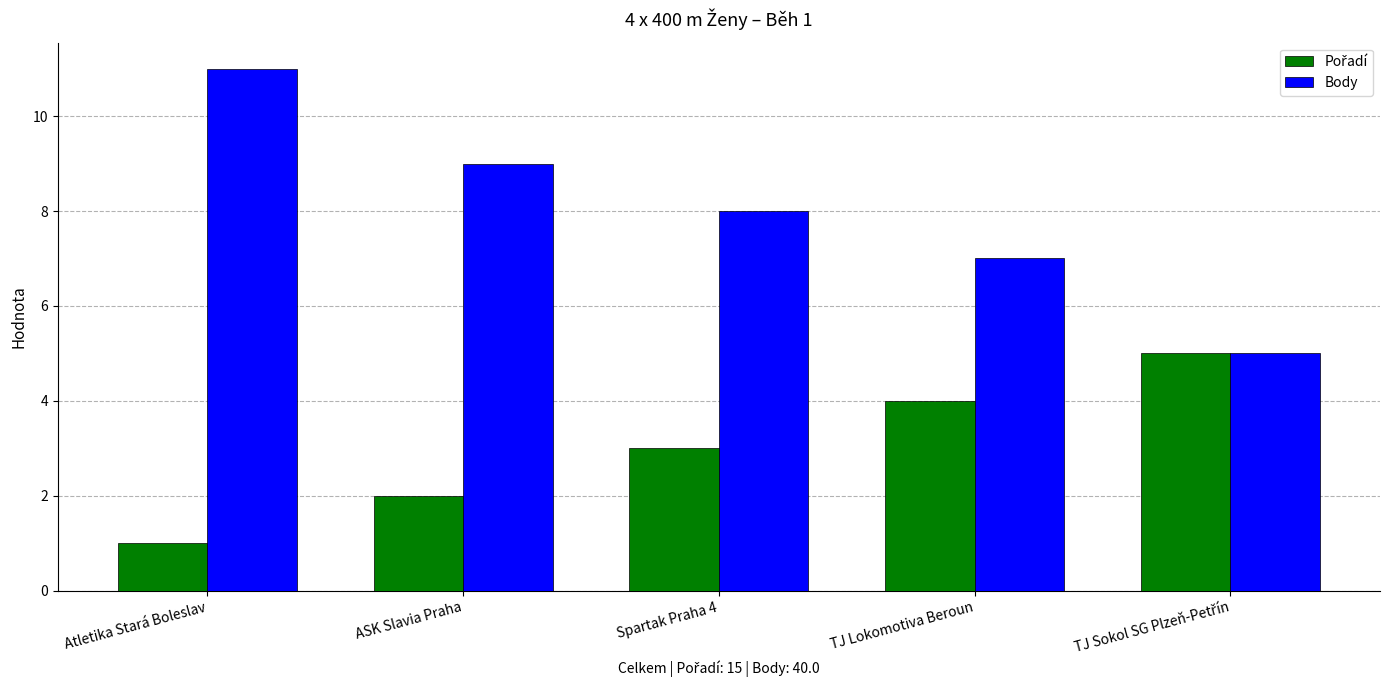

At which category is the sum across all series the highest?

Atletika Stará Boleslav